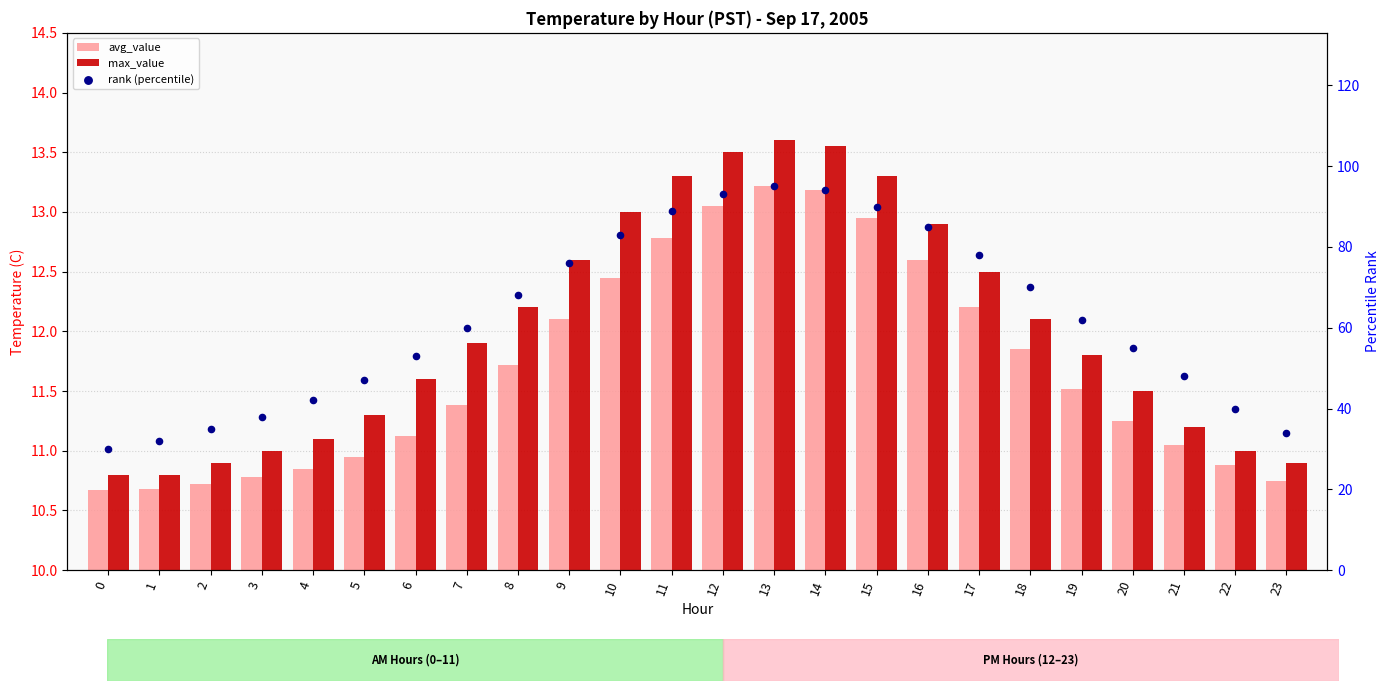

At how many categories does at least one series exceed 64?

11